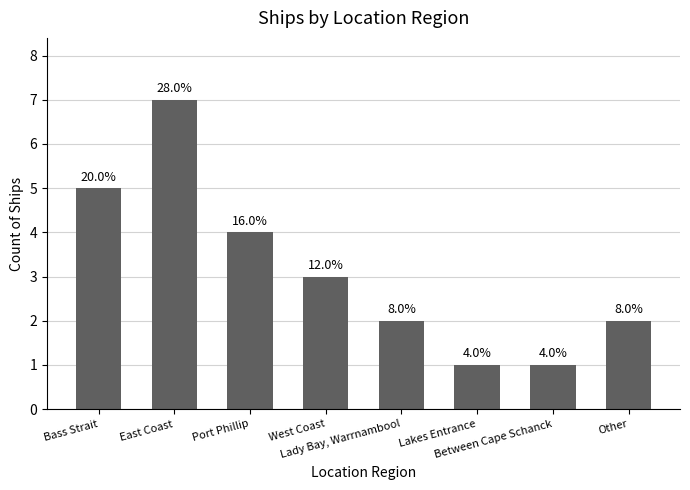

What is the greatest value displayed?

7